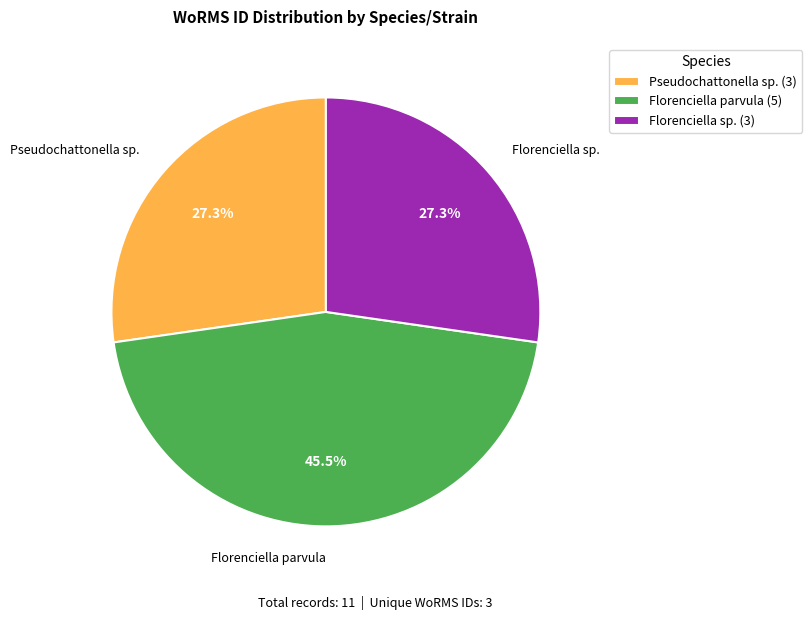

Between Florenciella parvula (5) and Pseudochattonella sp. (3), which is larger?

Florenciella parvula (5)